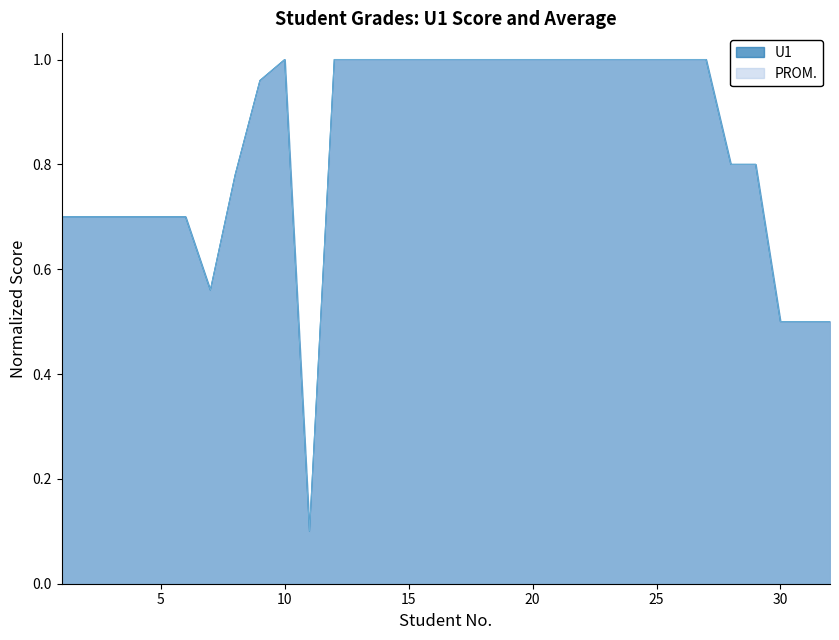

How many distinct data groups are displayed?

2